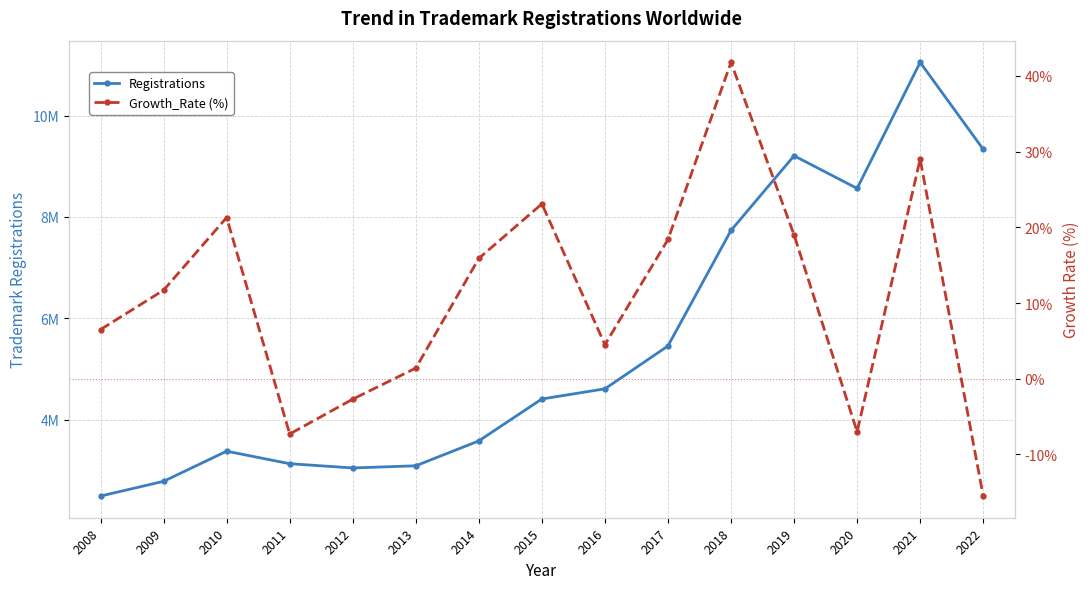

True or false: Growth_Rate (%) and Registrations intersect in this chart.

False